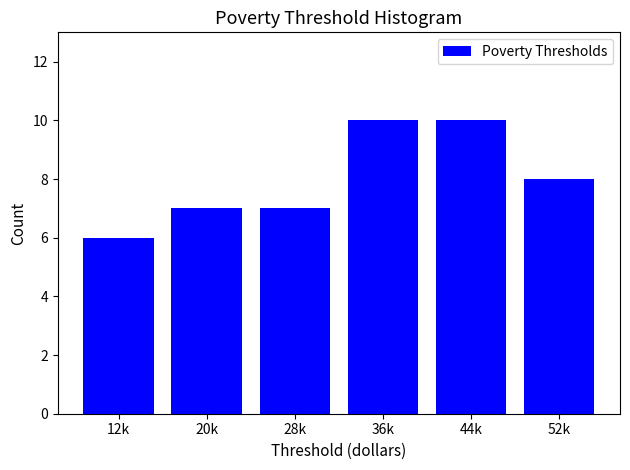

Reading left to right, extract all data points from this chart.

12k=6	20k=7	28k=7	36k=10	44k=10	52k=8